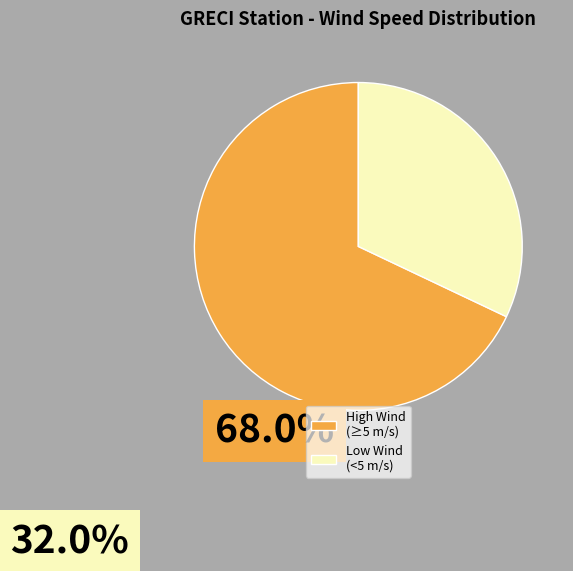

Do Low Wind (<5 m/s) and High Wind (≥5 m/s) together represent more than half of the pie?

Yes